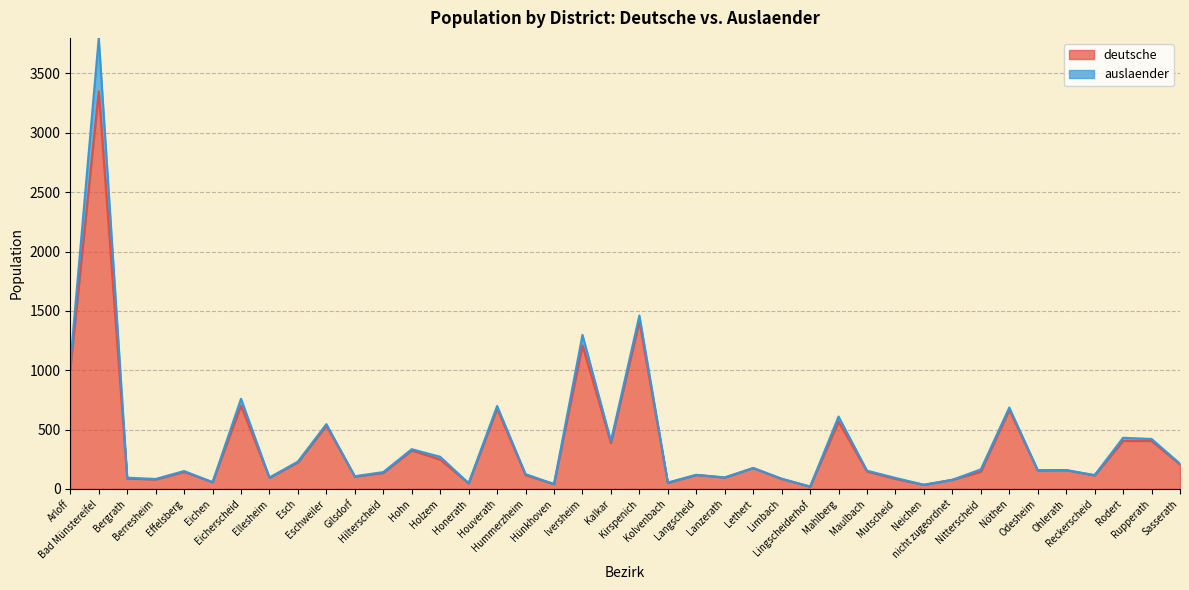

Reading left to right, extract all data points from this chart.

Arloff=1009	Bad Münstereifel=3350	Bergrath=88	Berresheim=80	Effelsberg=144	Eichen=57	Eicherscheid=701	Ellesheim=95	Esch=224	Eschweiler=534	Gilsdorf=104	Hilterscheid=135	Hohn=325	Holzem=247	Honerath=47	Houverath=677	Hummerzheim=117	Hünkhoven=41	Iversheim=1210	Kalkar=387	Kirspenich=1411	Kolvenbach=51	Langscheid=118	Lanzerath=96	Lethert=176	Limbach=84	Lingscheiderhof=20	Mahlberg=567	Maulbach=147	Mutscheid=85	Neichen=35	nicht zugeordnet=77	Nitterscheid=145	Nöthen=667	Odesheim=156	Ohlerath=158	Reckerscheid=114	Rodert=405	Rupperath=404	Sasserath=207